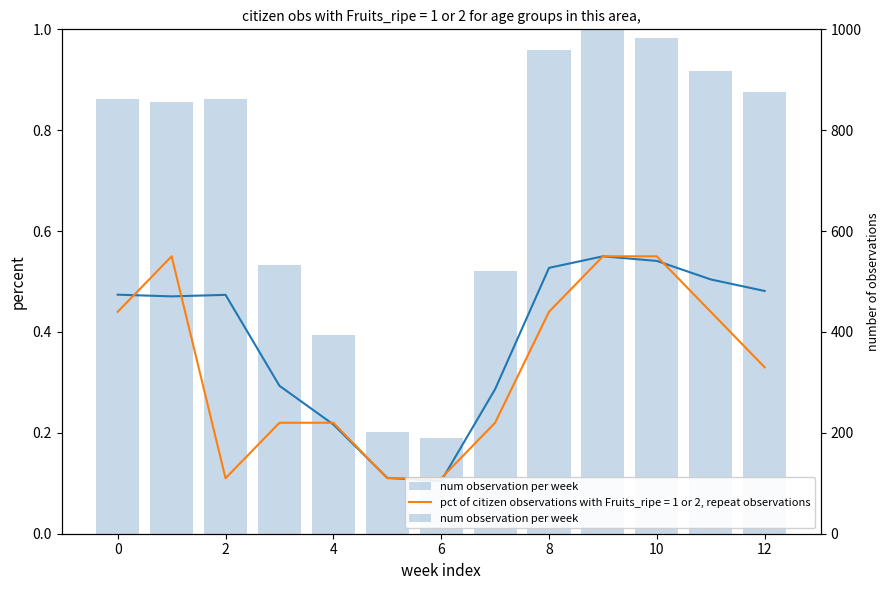

Which label corresponds to the largest value in the chart?

9